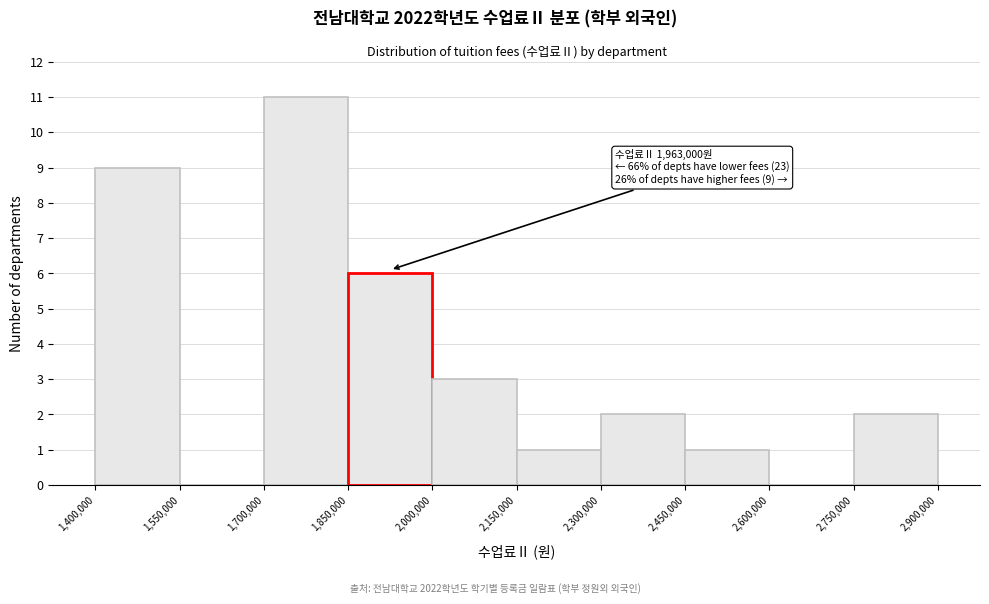

Which range on the x-axis has the tallest bar?

1,700,000 to 1,850,000